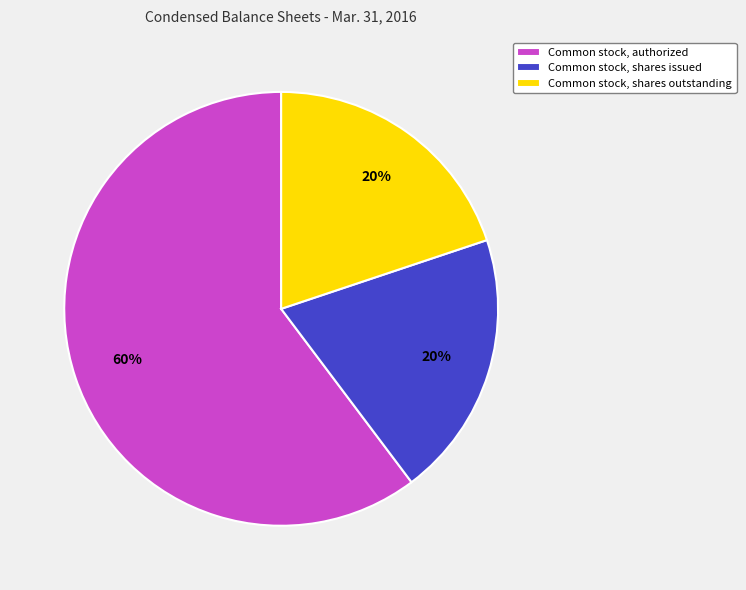

How many segments does this pie chart have?

3